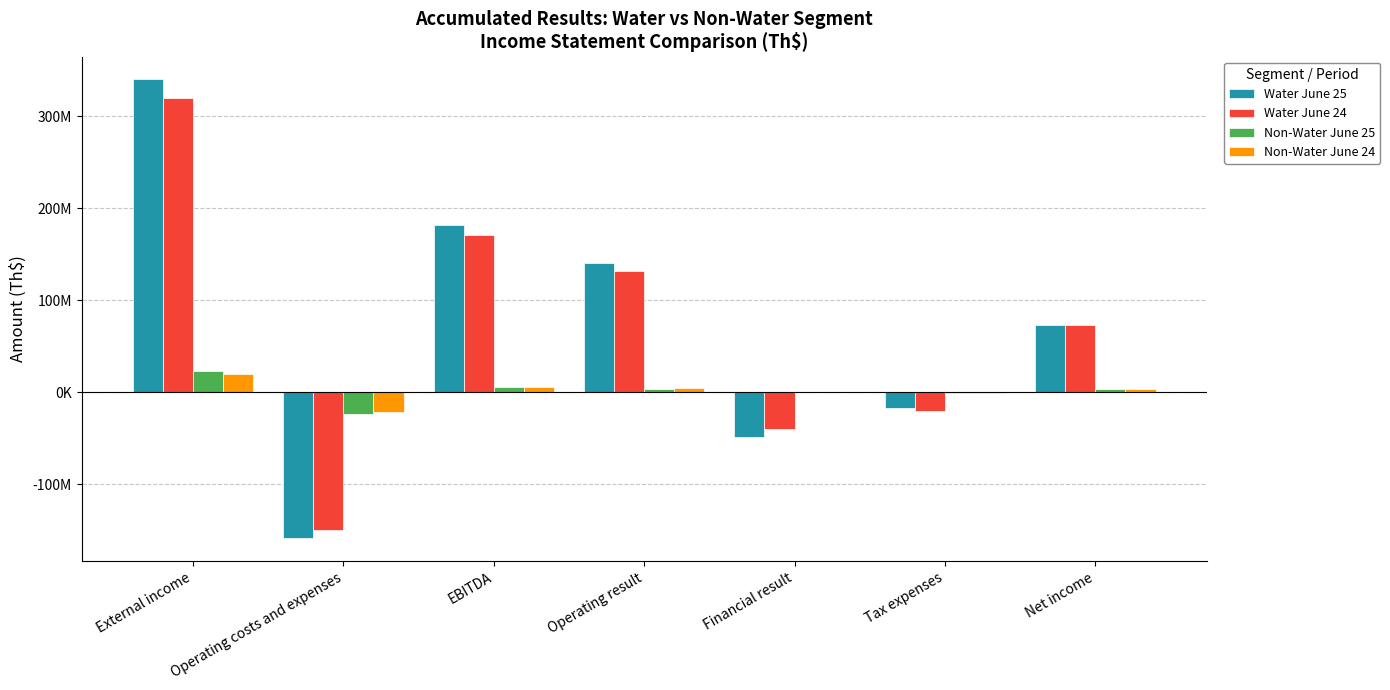

The Water June 25 series shows 339944240 at External income. True or false?

True